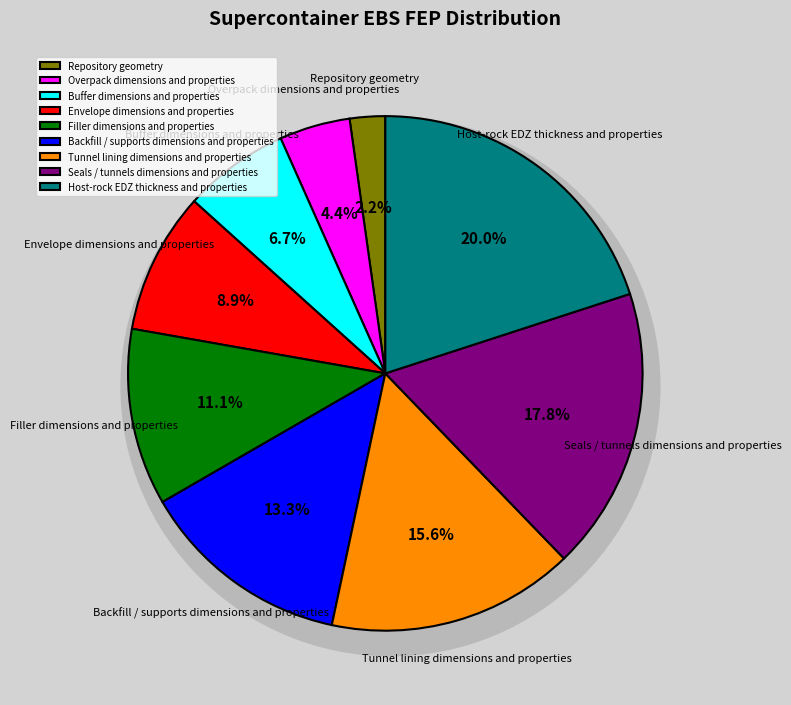

Is there a majority slice in this chart?

No